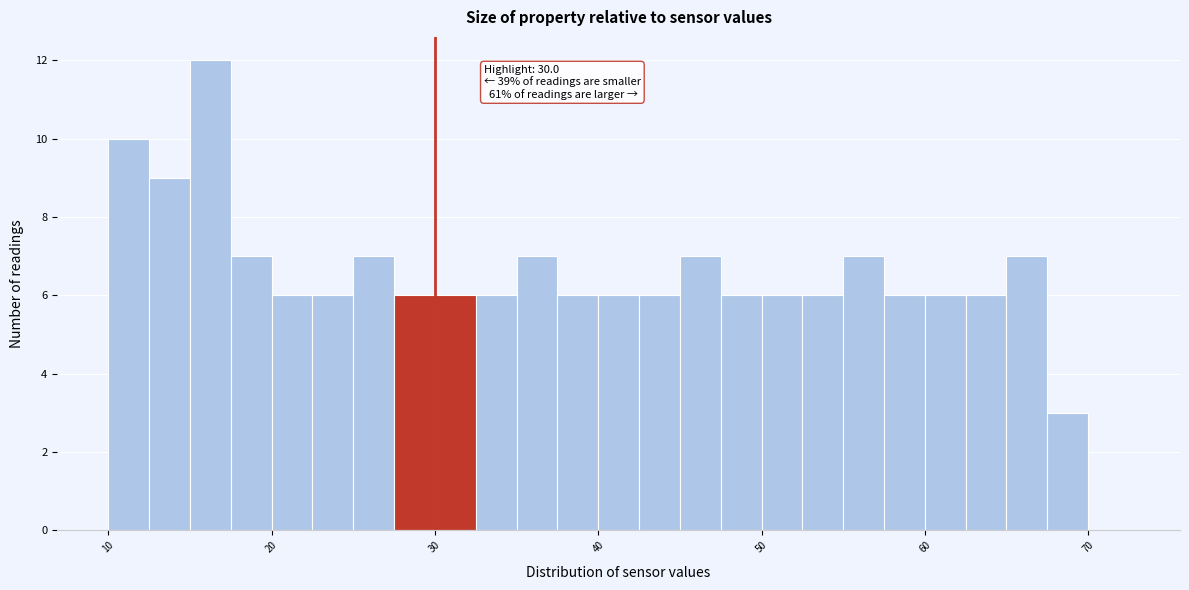

Around what value on the x-axis is the tallest bar? Give the approximate position of its centre, as read against the axis.

16